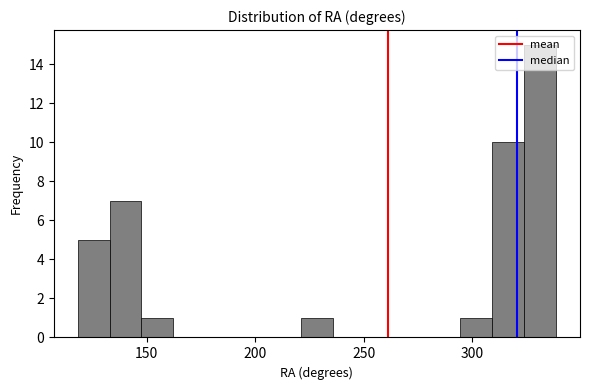

Read against the x-axis, roughly where is the centre of the tallest bar?

330